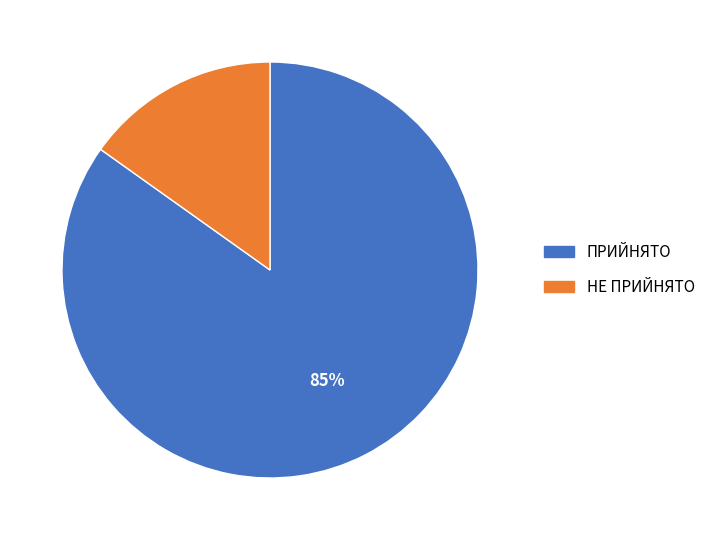

How many slices are in this pie chart?

2